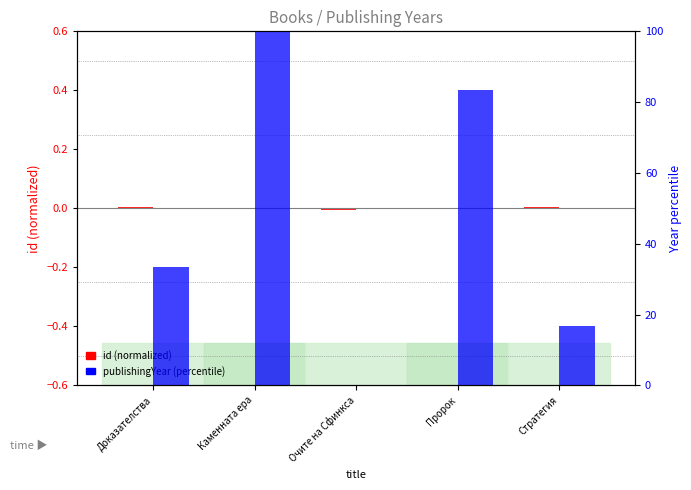

What is the difference between the second highest and second lowest values in the publishingYear (percentile) series?

66.7